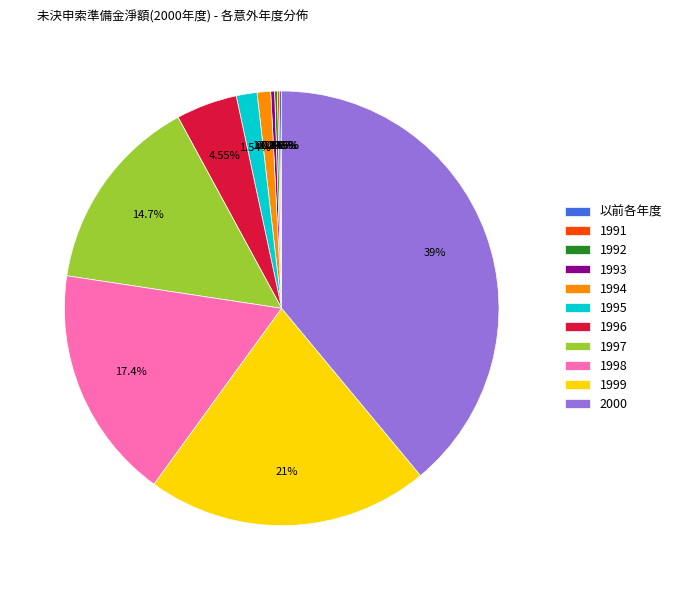

To the nearest percent, what is the average slice percentage?

9%